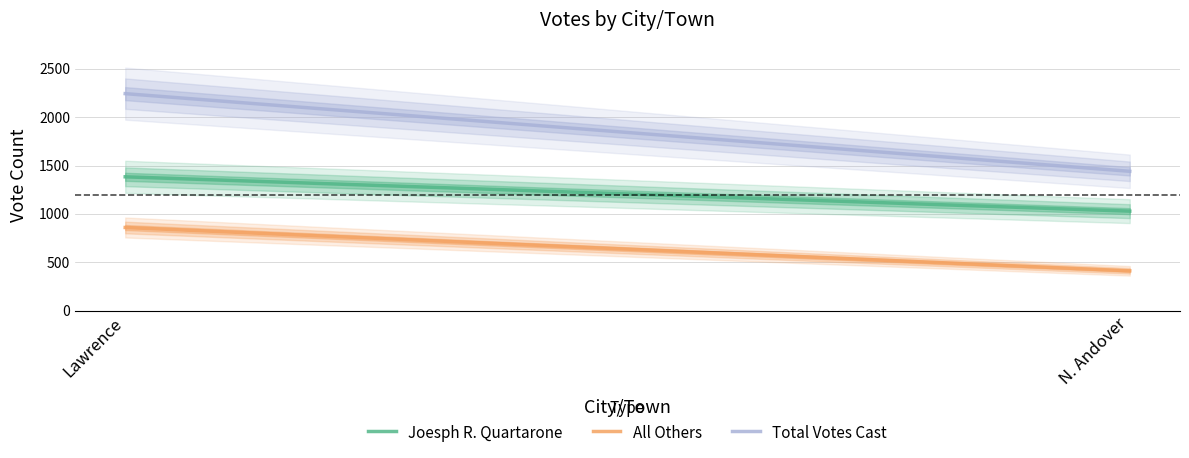

What position from the right is Lawrence?

2